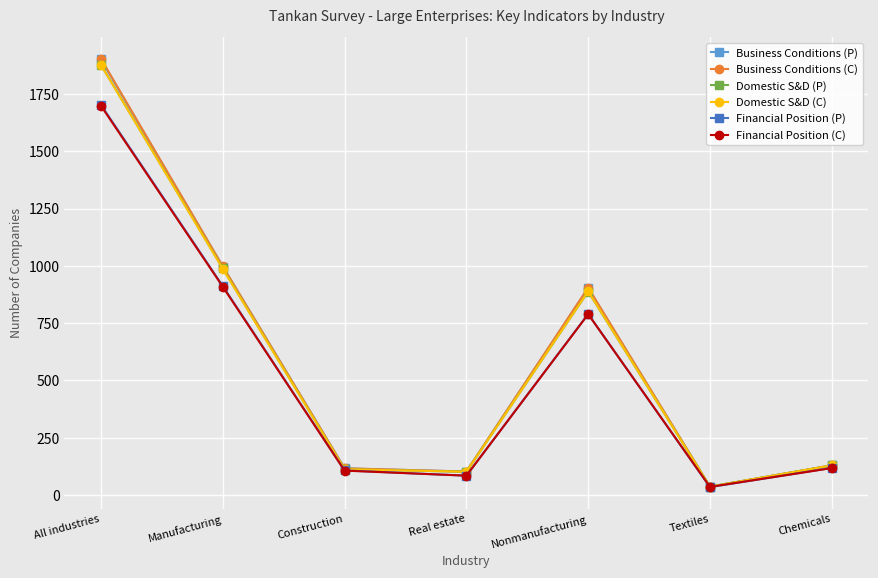

Is it true that Business Conditions (P) equals 103 at Real estate?

True